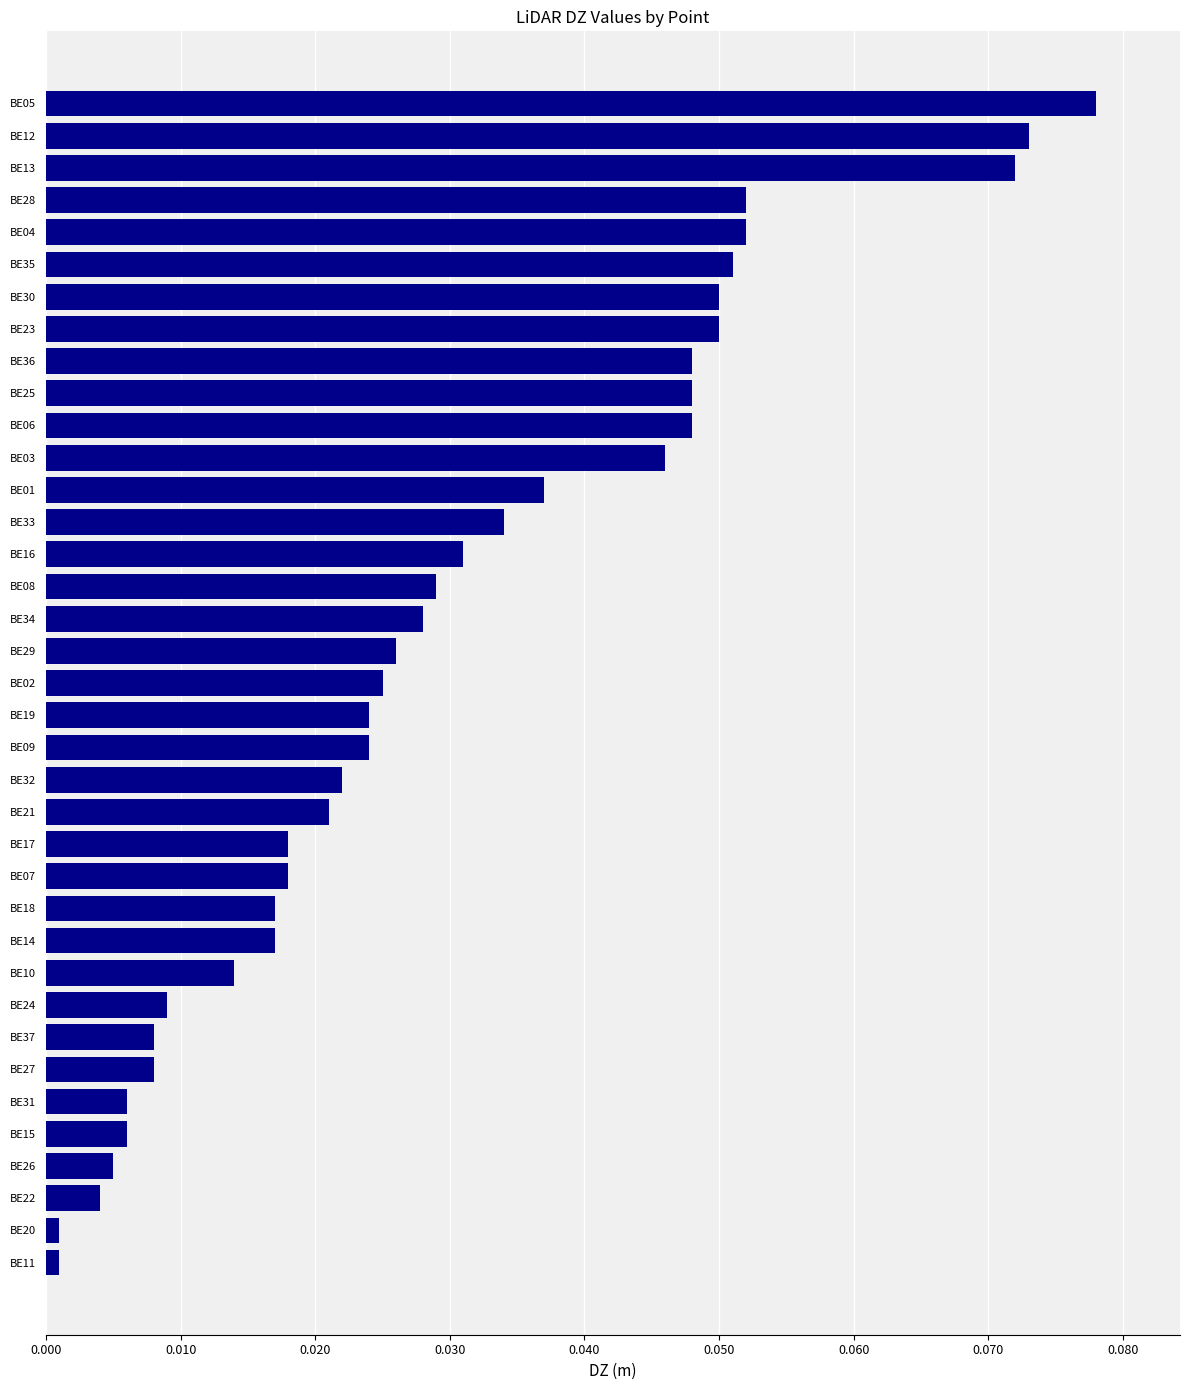

Is it true that the value at BE36 is 0.1?

False